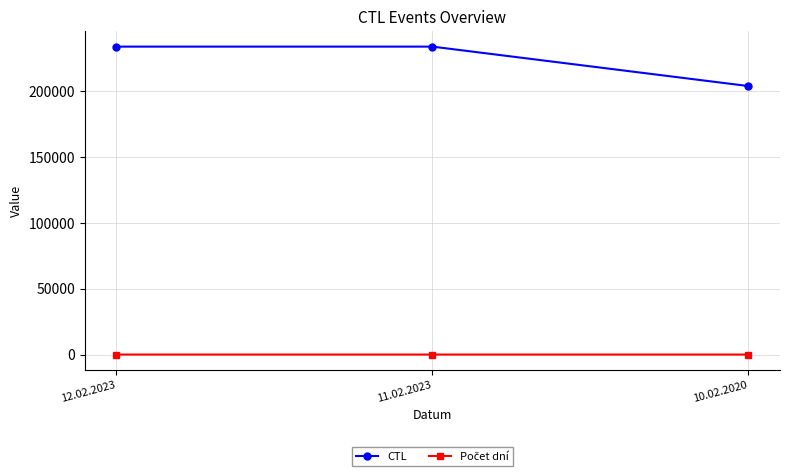

What is the value of the CTL point at the 2nd from the left?

234006